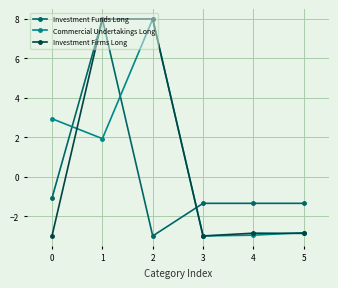

What is the minimum value for Commercial Undertakings Long?

-3.0